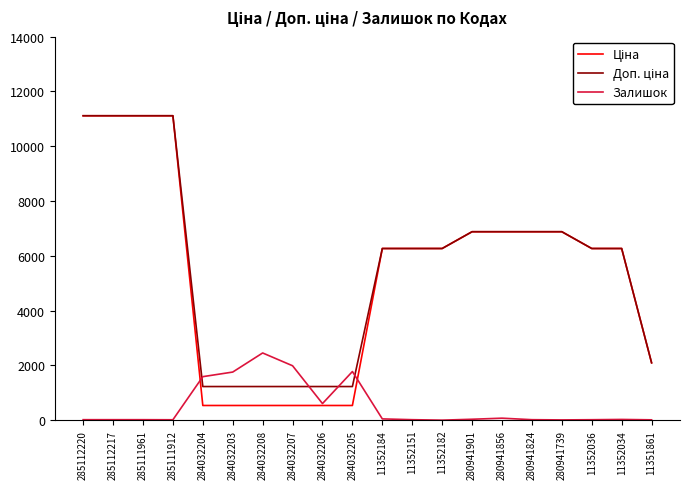

True or false: Залишок has a value of 2453.0 at 284032208.

True